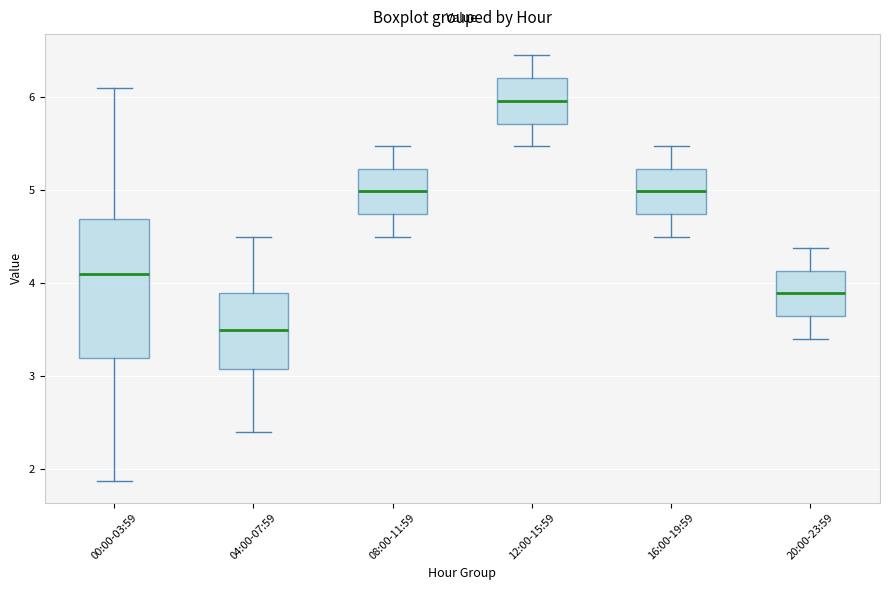

Which box's median line is the highest?

12:00-15:59